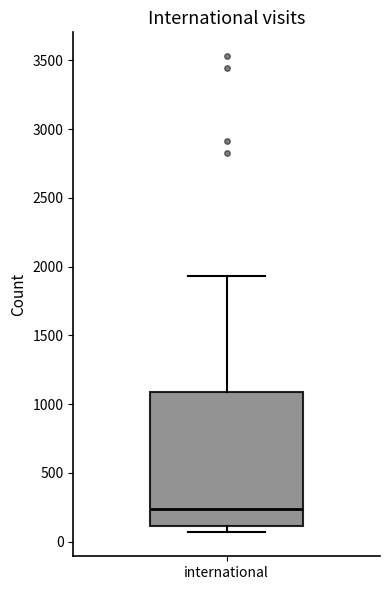

Transcribe this box plot: give where the median line is, the range the box spans, and where the two whiskers end, as read against the y-axis. The values are not printed on the chart, so give them approximately, as read against the axis.

median 250, box 100 to 1100, whiskers 50 to 1950